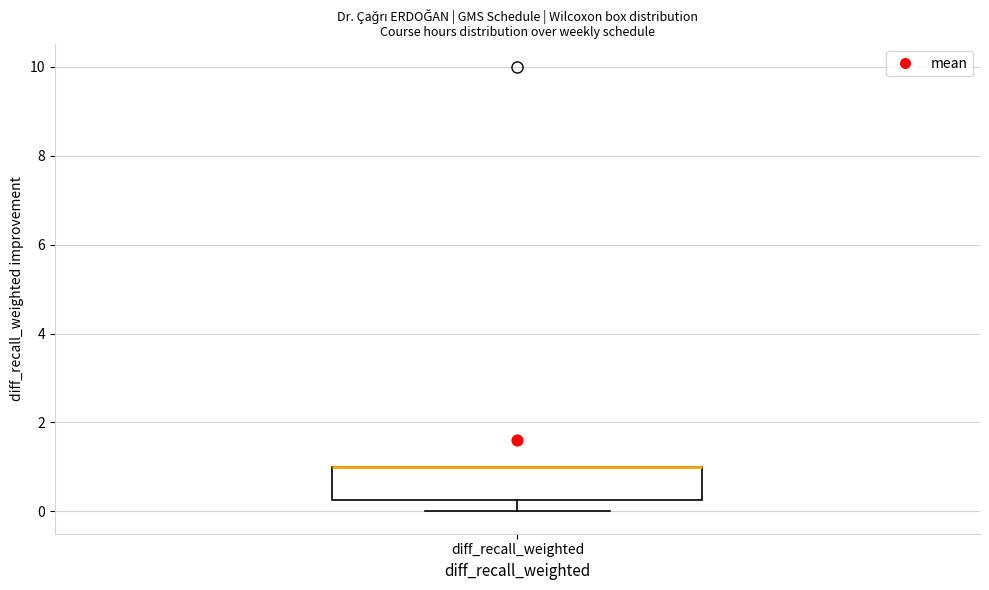

Where is the upper edge of the box for diff_recall_weighted on the y-axis? The values are not printed on the chart, so give them approximately, as read against the axis.

1.0